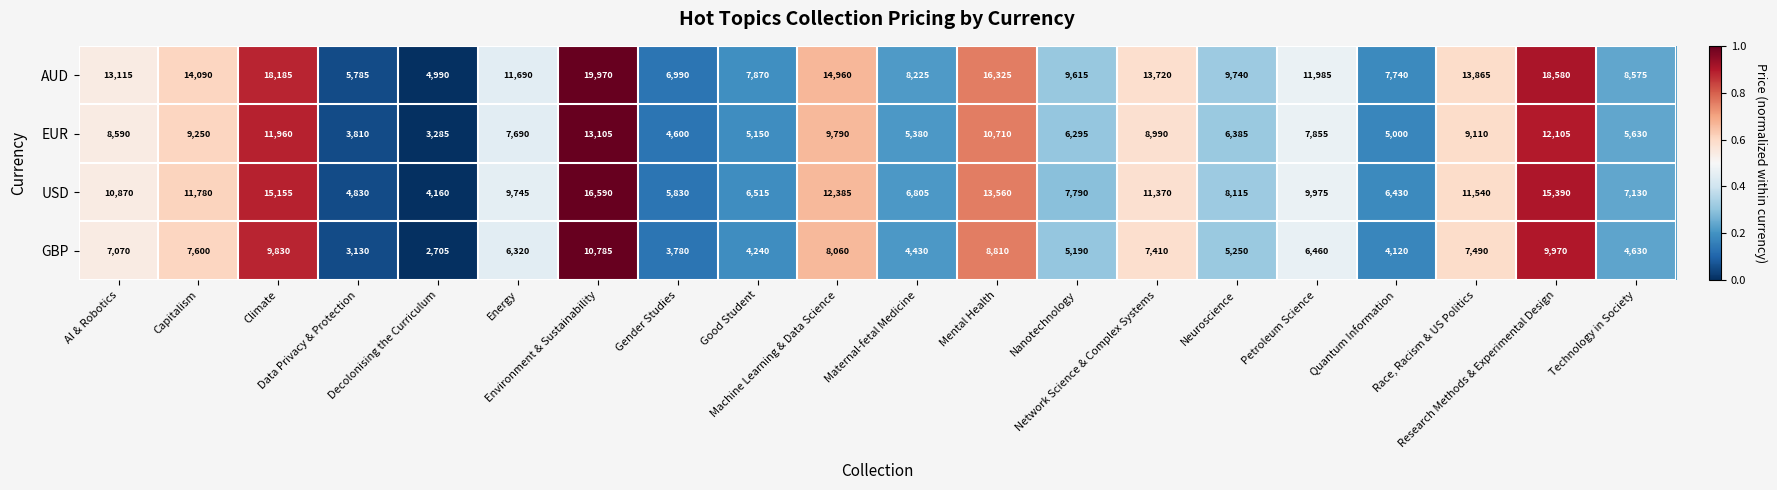

What is the total value across all series at AI & Robotics?

39645